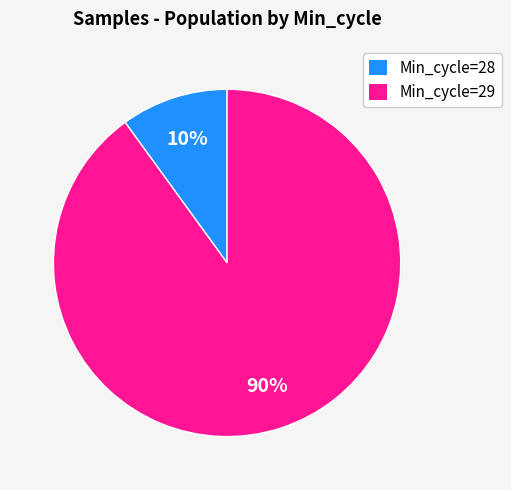

What is the ratio of the value at Min_cycle=29 to the value at Min_cycle=28?

9.0